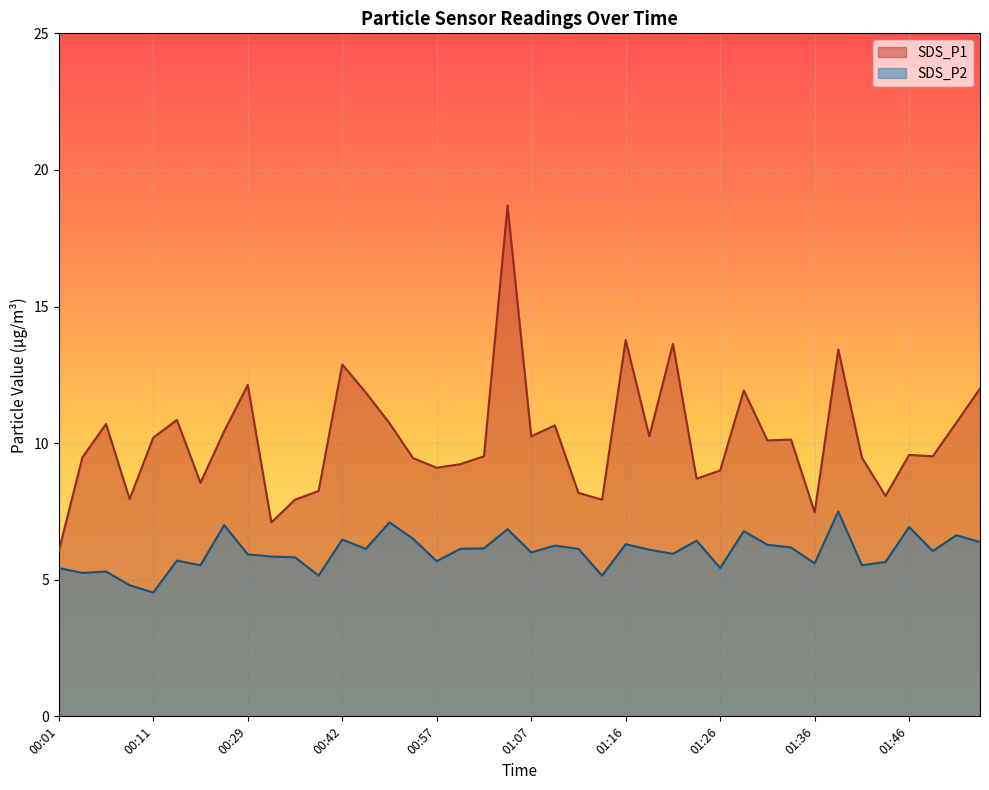

Rank the series by their maximum value, from highest to lowest.

SDS_P1, SDS_P2